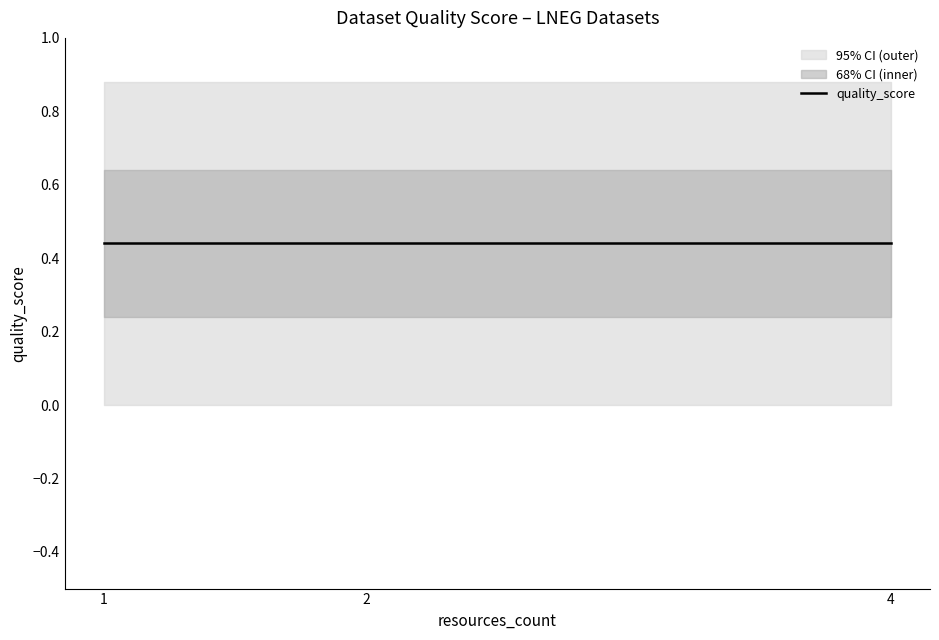

True or false: metric.discussions and metric.views intersect in this chart.

False